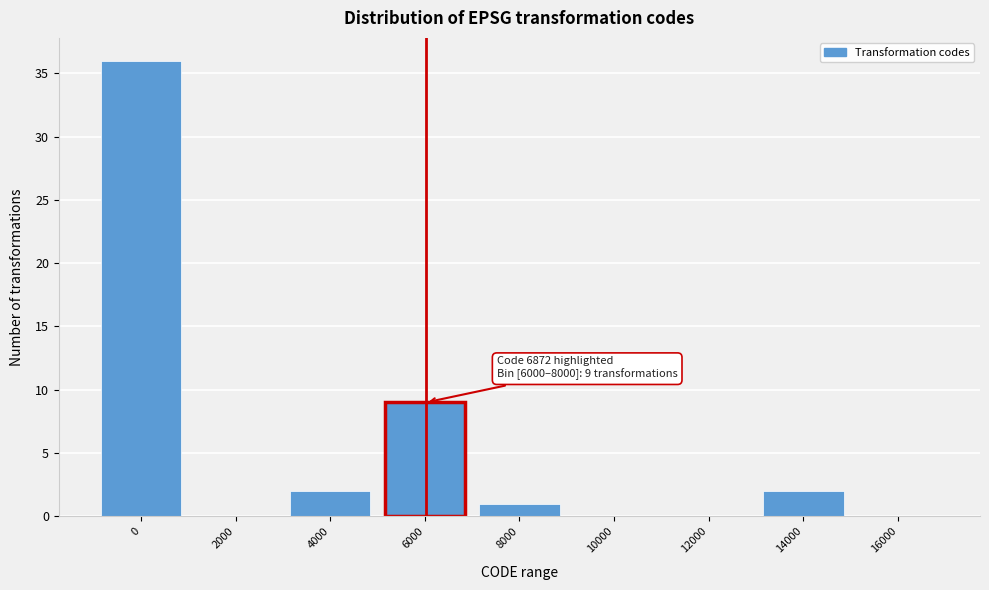

Reading left to right, extract all data points from this chart.

0=36	2000=0	4000=2	6000=9	8000=1	10000=0	12000=0	14000=2	16000=0